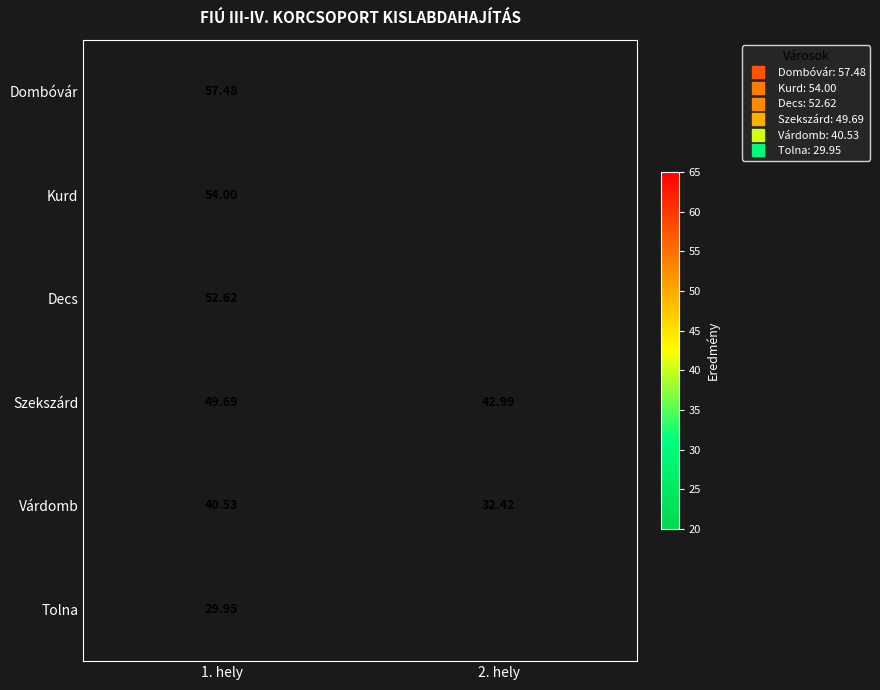

At how many categories does at least one series exceed 54?

1